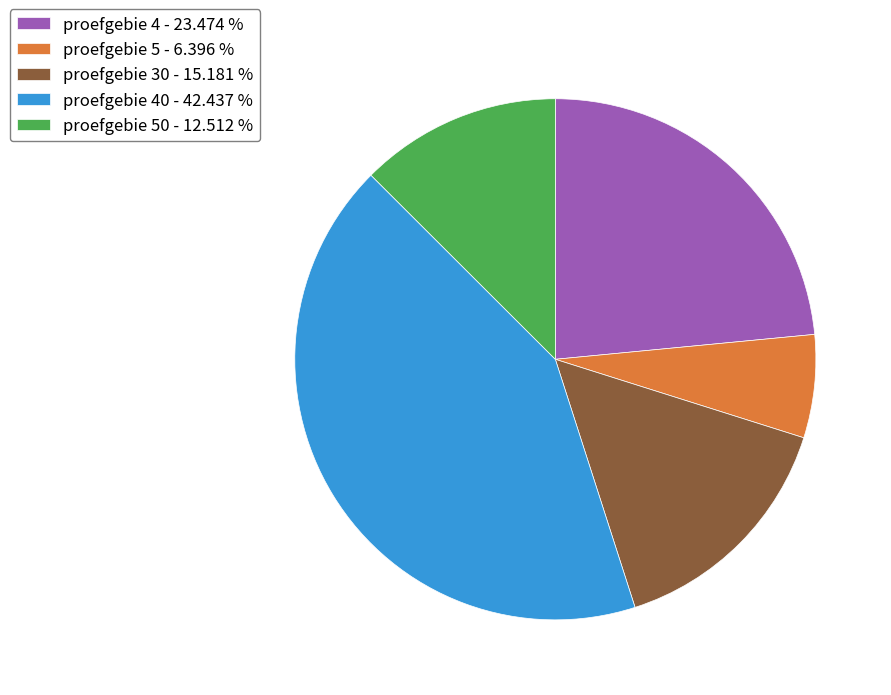

Which category has the smallest portion of the pie?

proefgebie 5 - 6.396 %